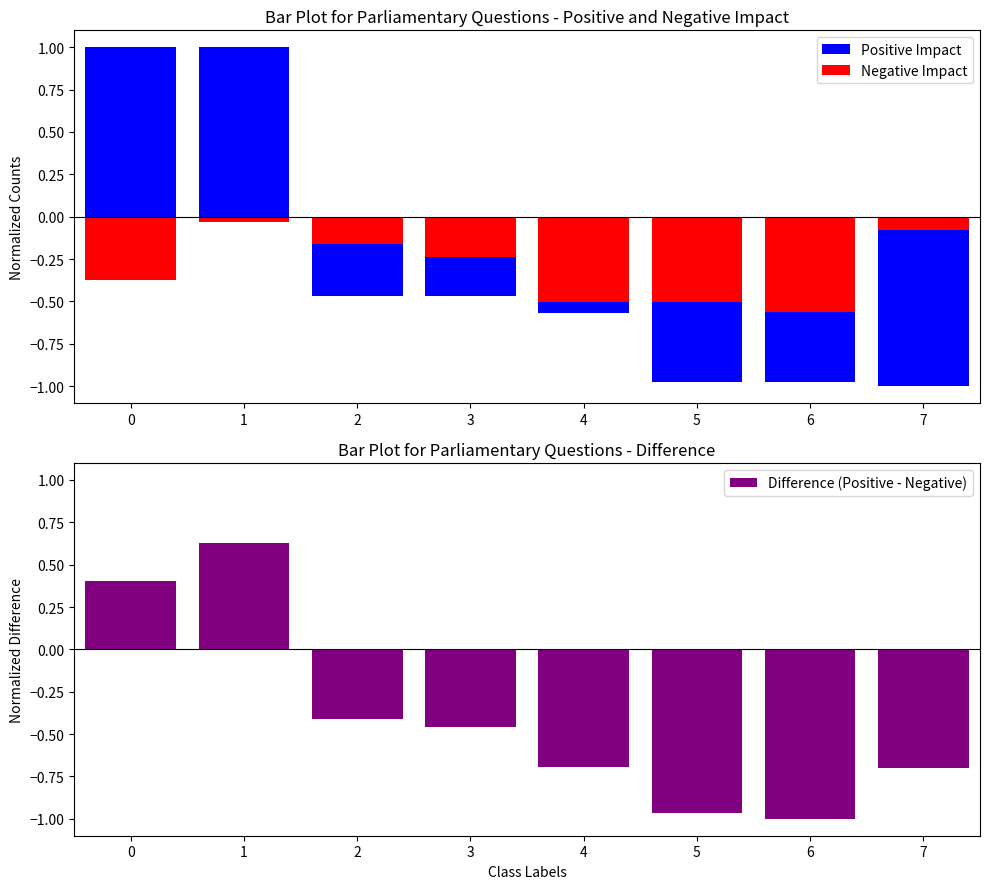

What is the difference between the maximum and minimum values in the Positive Impact series?

2.0